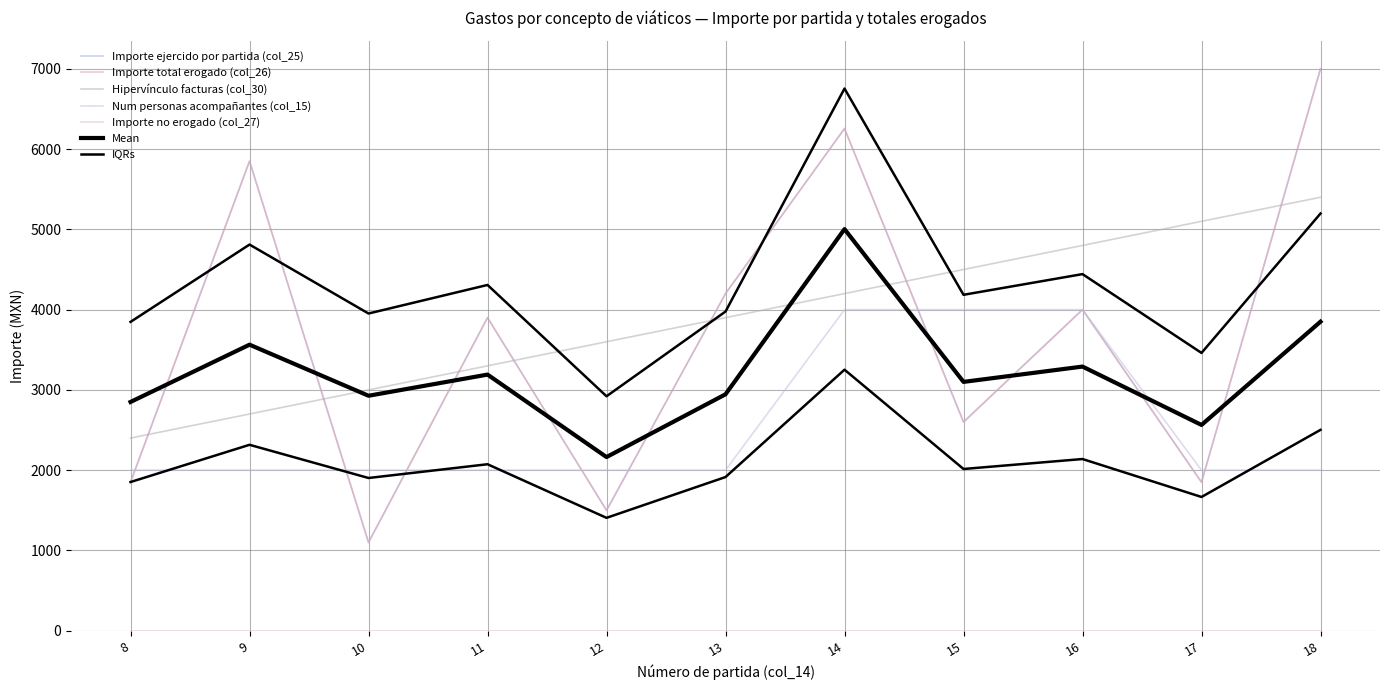

Which has a higher value, 18 or 14?

18